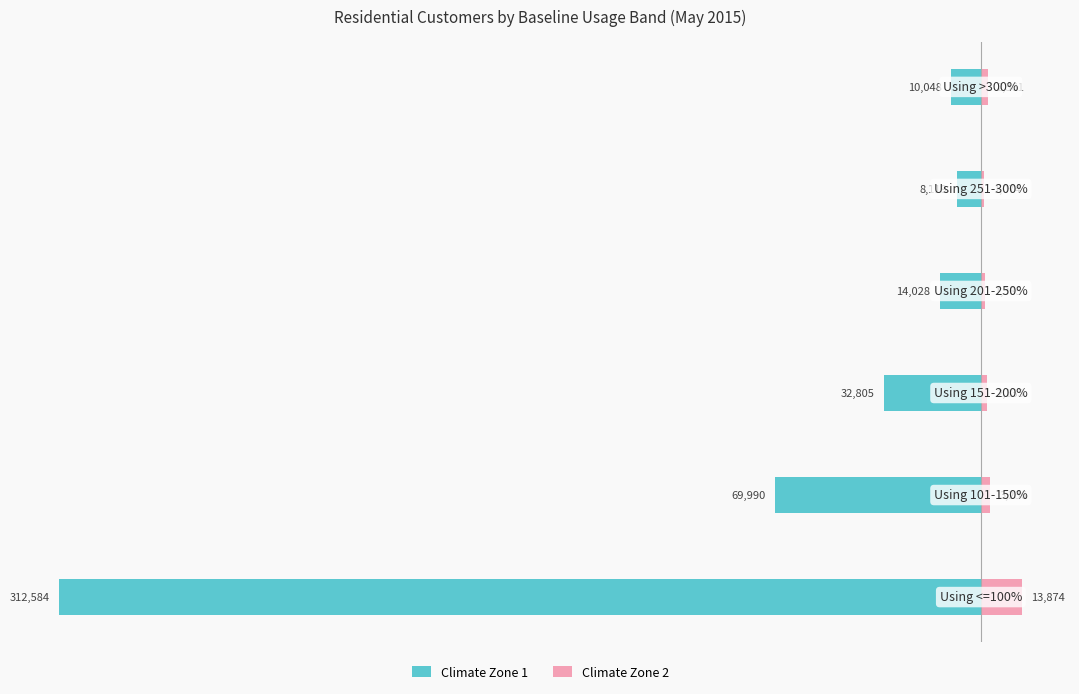

How many data points in Climate Zone 1 are above -14028?

2